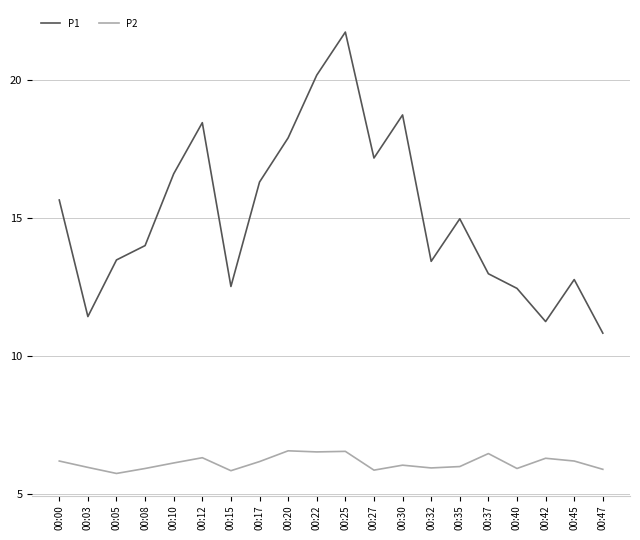

Count the number of data series in this chart.

2